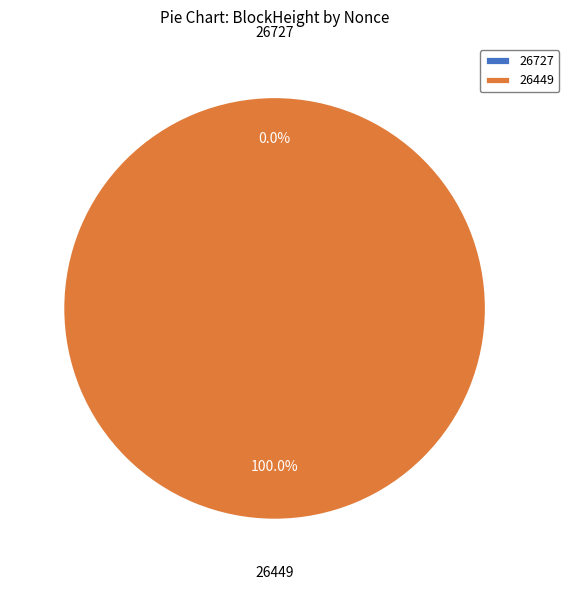

How many segments does this pie chart have?

2